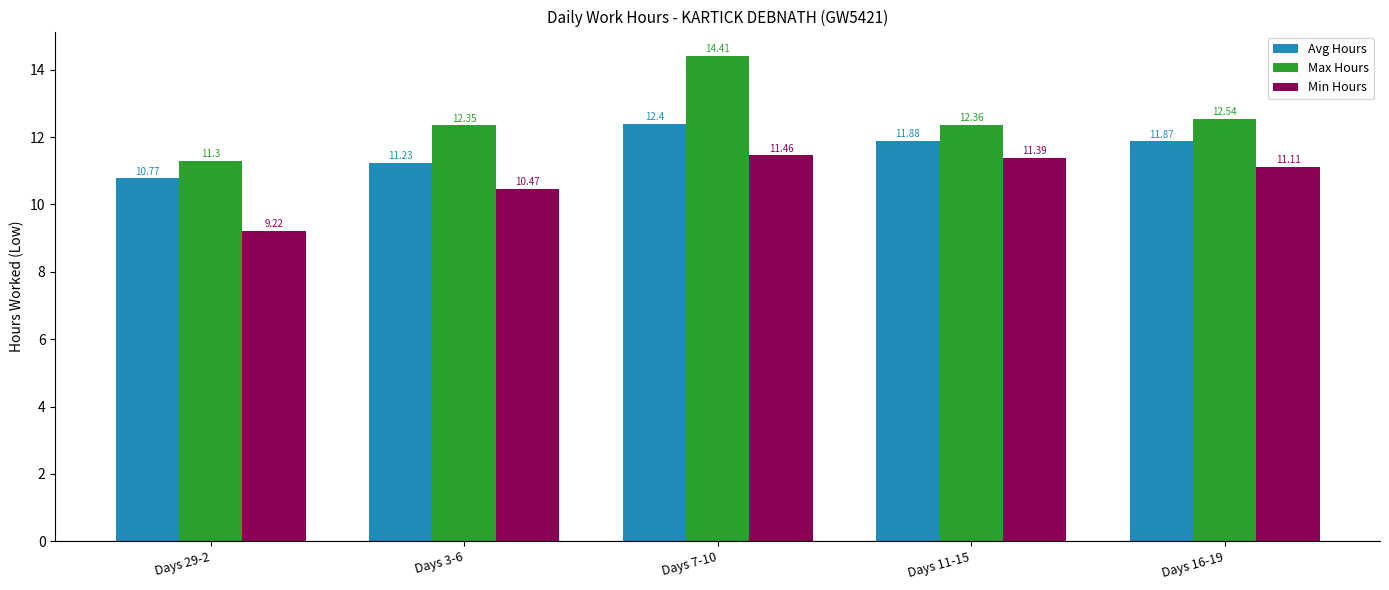

What are all the series names shown in the legend?

Avg Hours, Max Hours, Min Hours